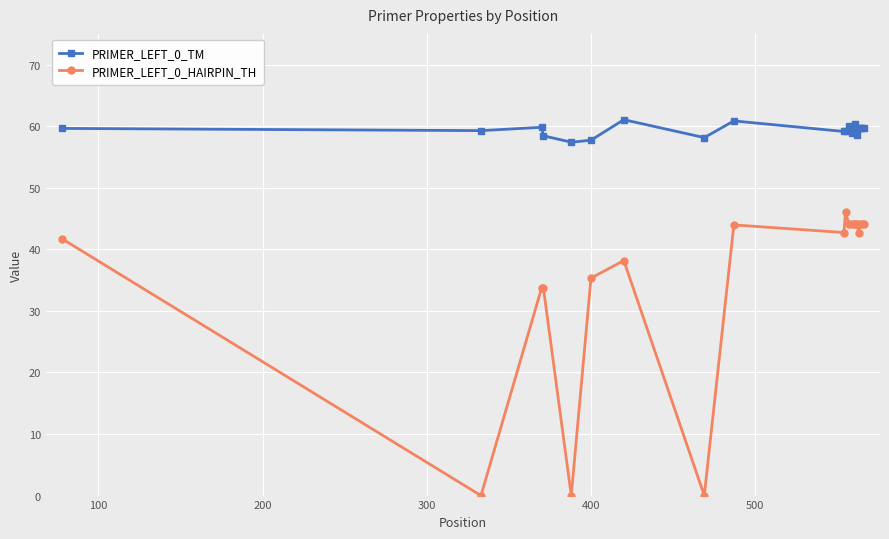

True or false: PRIMER_LEFT_0_HAIRPIN_TH has more than 2 interior local peaks.

True